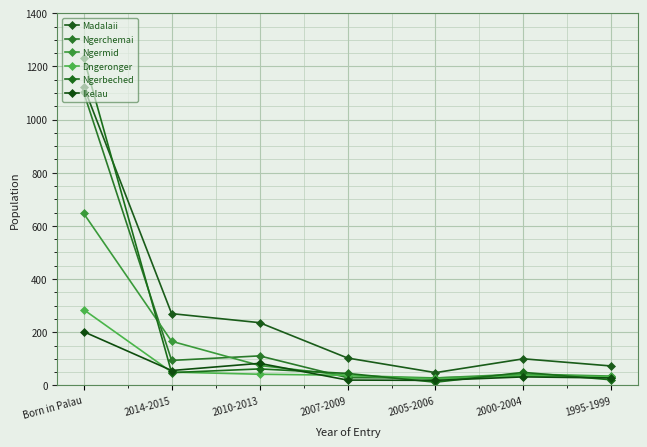

Reading left to right, transcribe all the data shown in this chart.

Madalaii: 1124	270	236	103	48	100	73
Ngerchemai: 1102	94	111	29	28	37	32
Ngermid: 647	166	75	37	28	43	35
Dngeronger: 285	50	42	38	23	37	32
Ngerbeched: 1233	48	62	45	12	49	21
Ikelau: 202	56	83	20	19	32	28